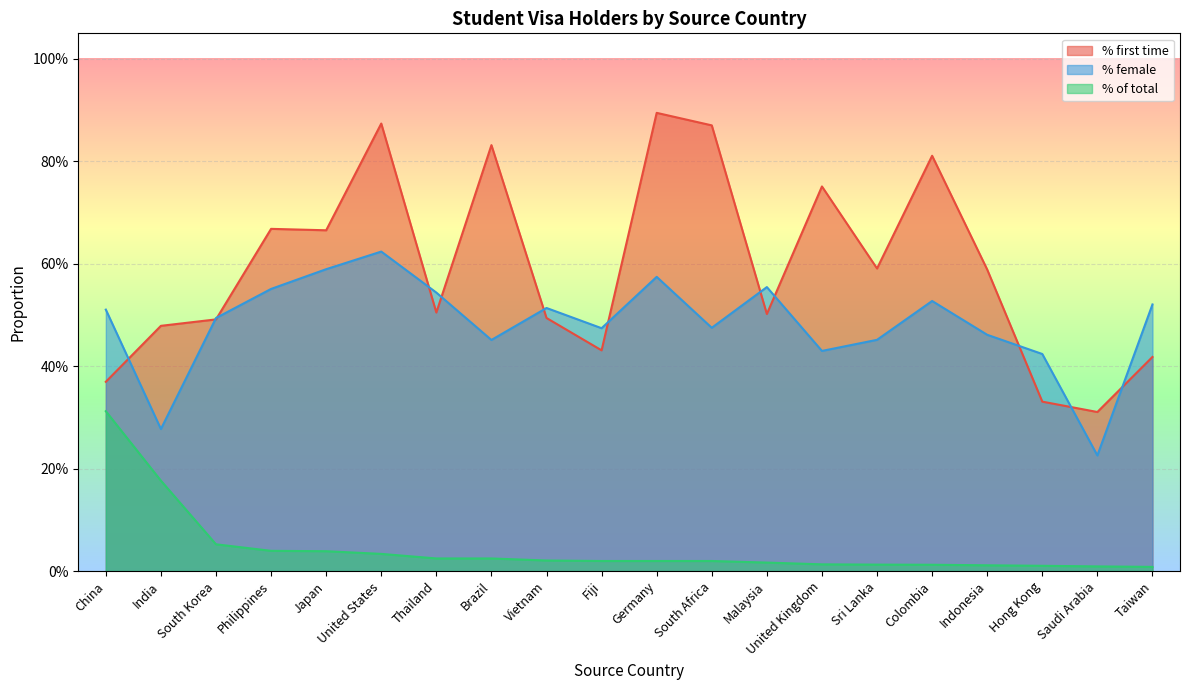

Rank the series by their maximum value, from highest to lowest.

% first time, % female, % of total